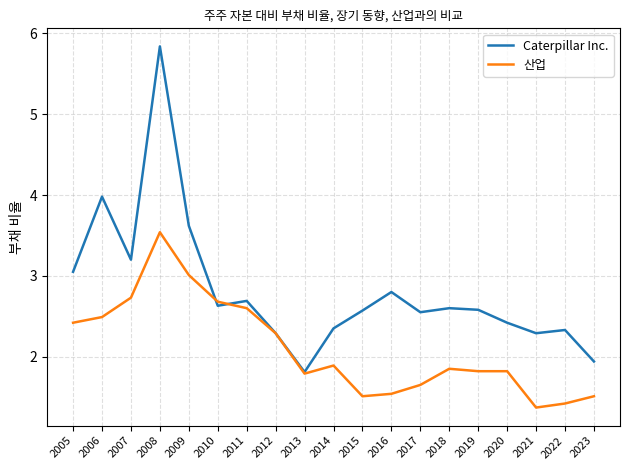

Where is 산업 nearest to the value 2?

2014